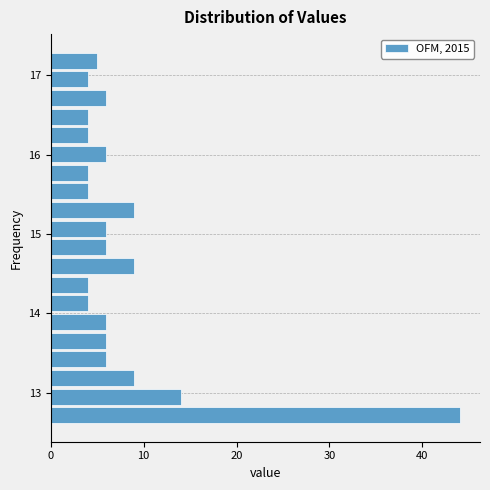

Around what value on the y-axis is the longest bar? Give the approximate position of its centre, as read against the axis.

12.7